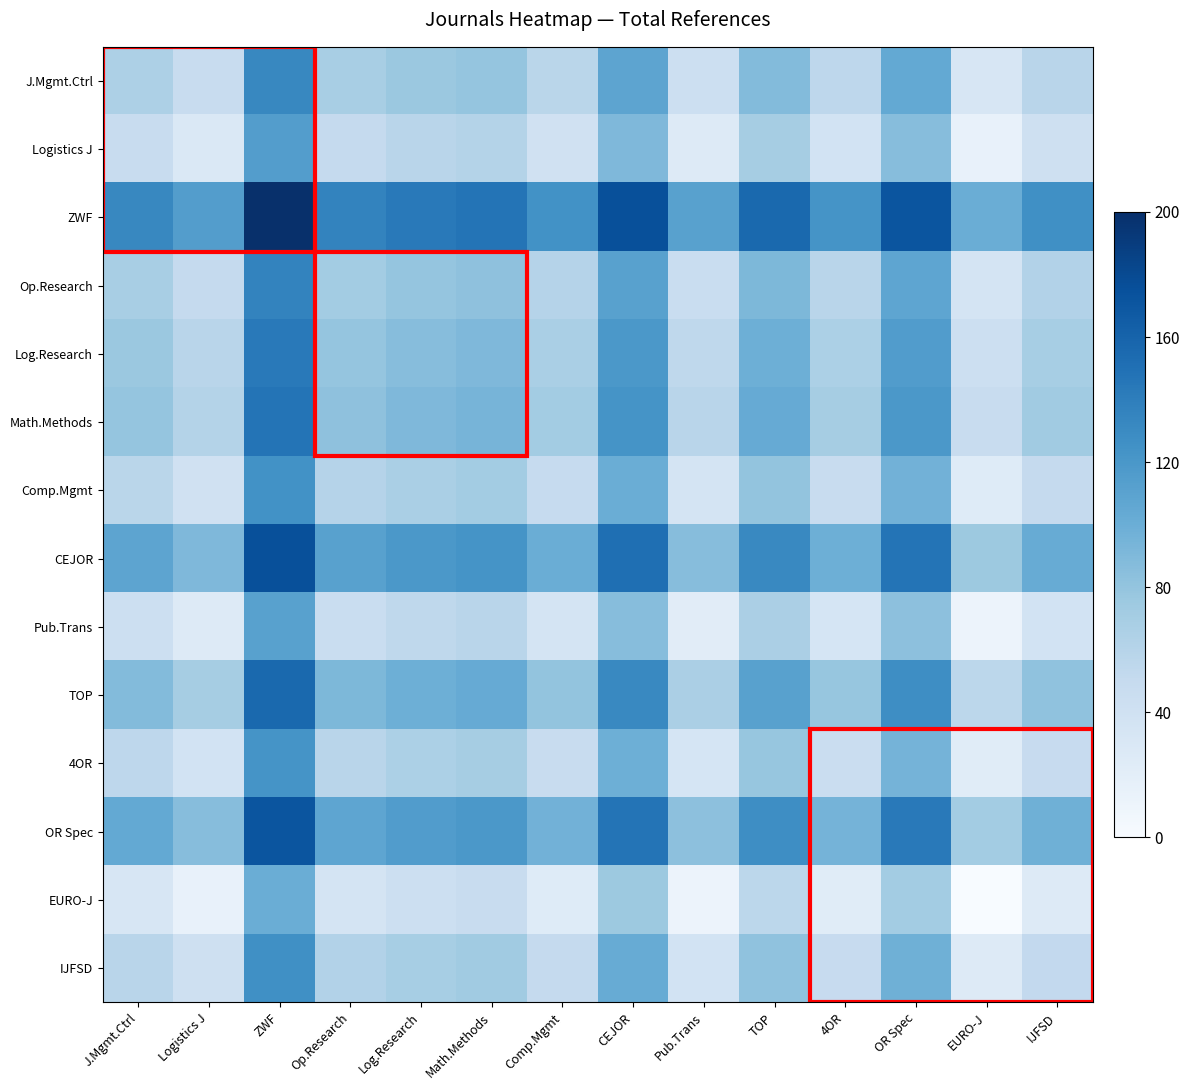

Rank the series at IJFSD from lowest to highest value.

EURO-J, Pub.Trans, Logistics J, 4OR, Comp.Mgmt, IJFSD, J.Mgmt.Ctrl, Op.Research, Log.Research, Math.Methods, TOP, OR Spec, CEJOR, ZWF